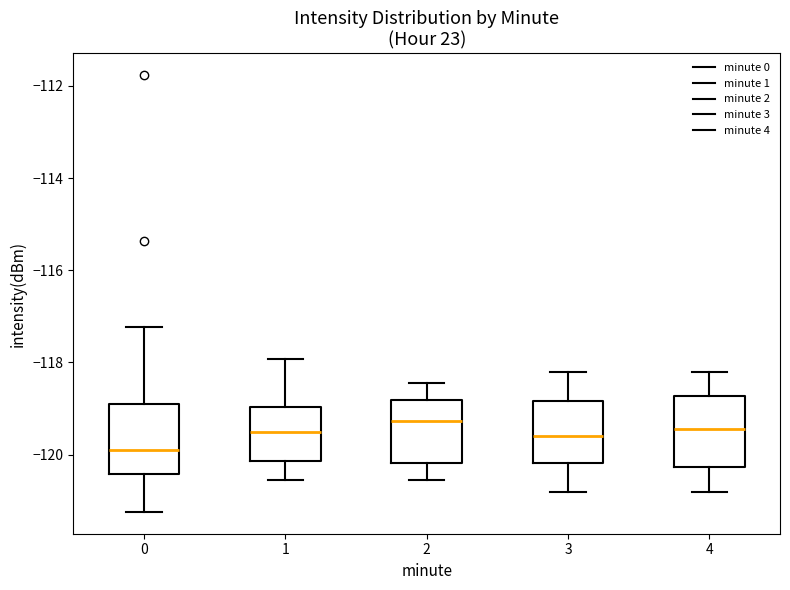

Reading left to right, transcribe this box plot: for each box, give where its median line is, the range the box spans, and where its two whiskers end, as read against the y-axis. The values are not printed on the chart, so give them approximately, as read against the axis.

0: median -120.0, box -120.4 to -118.8, whiskers -121.2 to -117.2
1: median -119.6, box -120.2 to -119.0, whiskers -120.6 to -118.0
2: median -119.2, box -120.2 to -118.8, whiskers -120.6 to -118.4
3: median -119.6, box -120.2 to -118.8, whiskers -120.8 to -118.2
4: median -119.4, box -120.2 to -118.8, whiskers -120.8 to -118.2